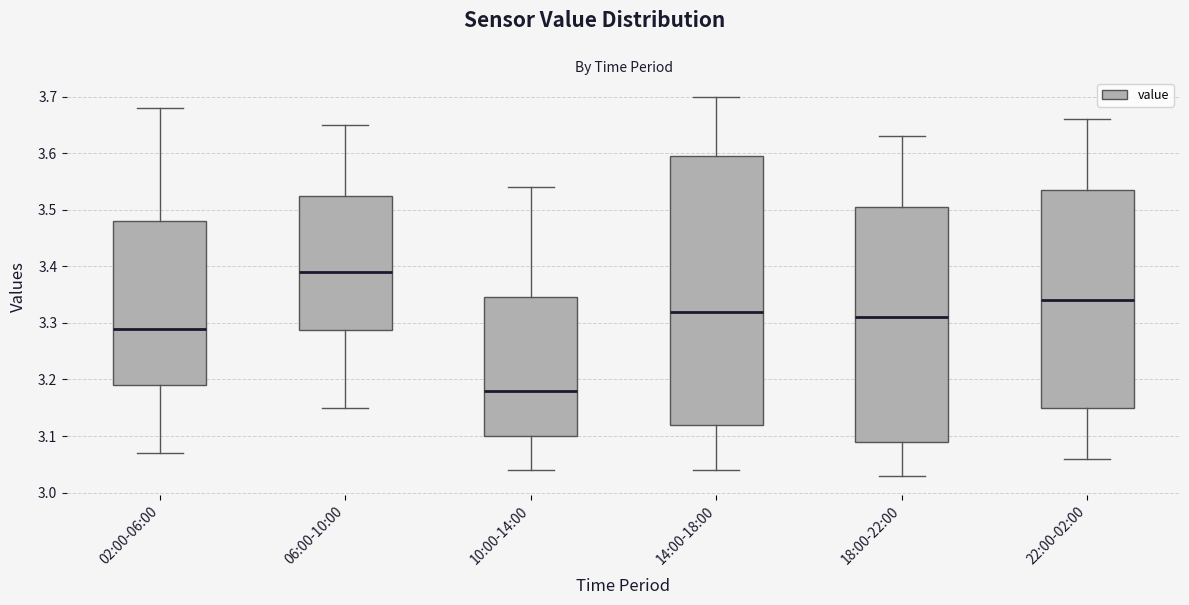

Where does the upper whisker of the box for 22:00-02:00 end on the y-axis? The values are not printed on the chart, so give them approximately, as read against the axis.

3.66